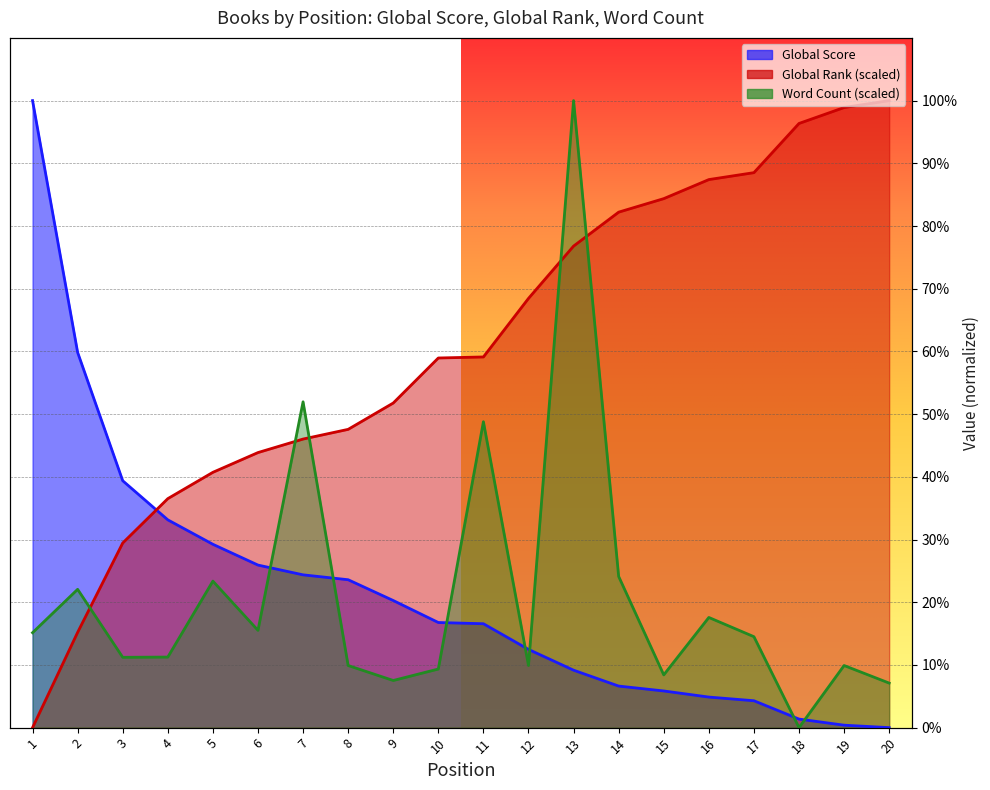

The value of Word Count (scaled) at 7 is 0.3. True or false?

False